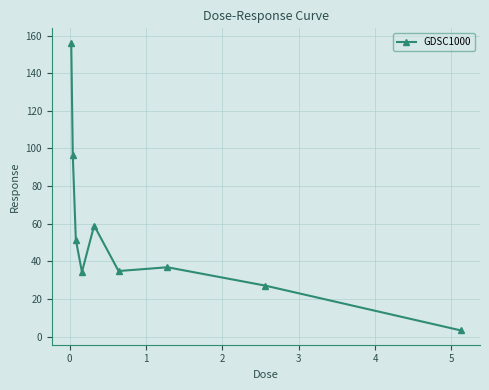

What is the difference between the second highest and second lowest values?

69.6